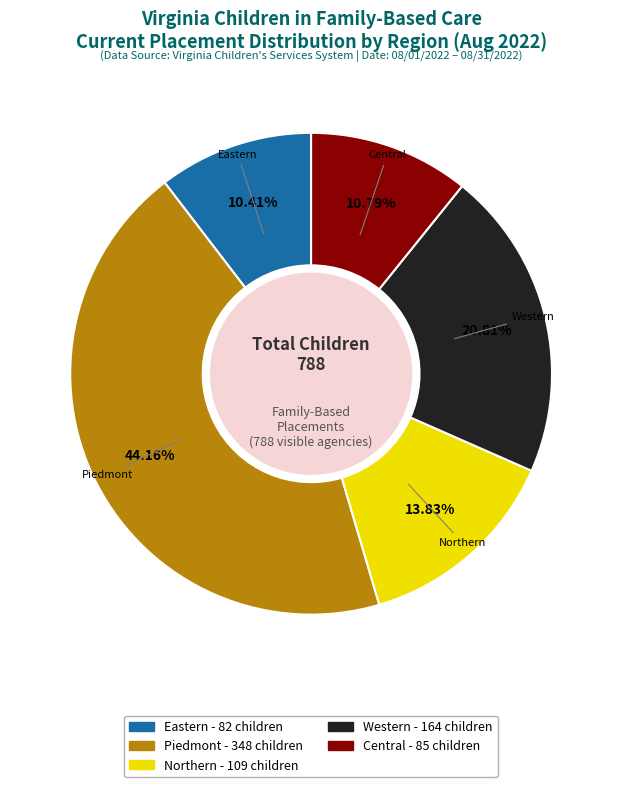

Is there any slice that represents more than half of the pie?

No